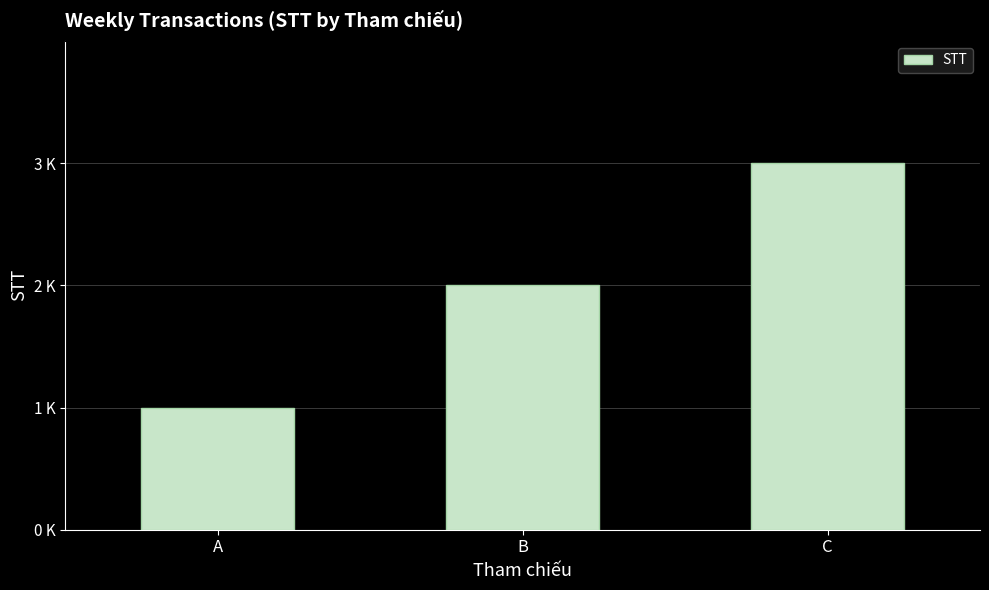

Rank the categories by value from lowest to highest.

A, B, C